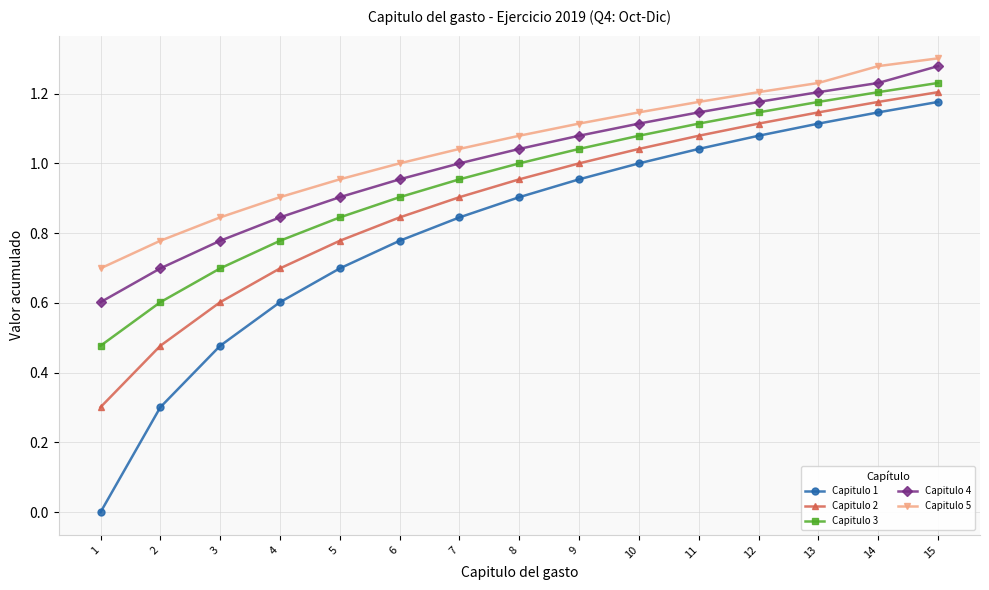

What is the sum of the Capitulo 5 values at 4 and 11?

2.1